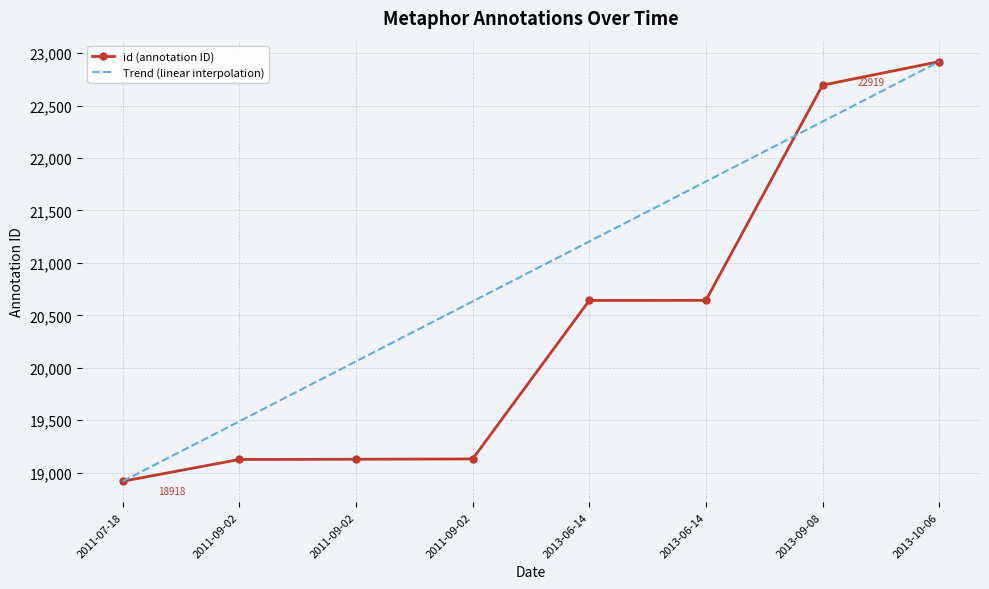

What are all the series names shown in the legend?

id (annotation ID), Trend (linear interpolation)